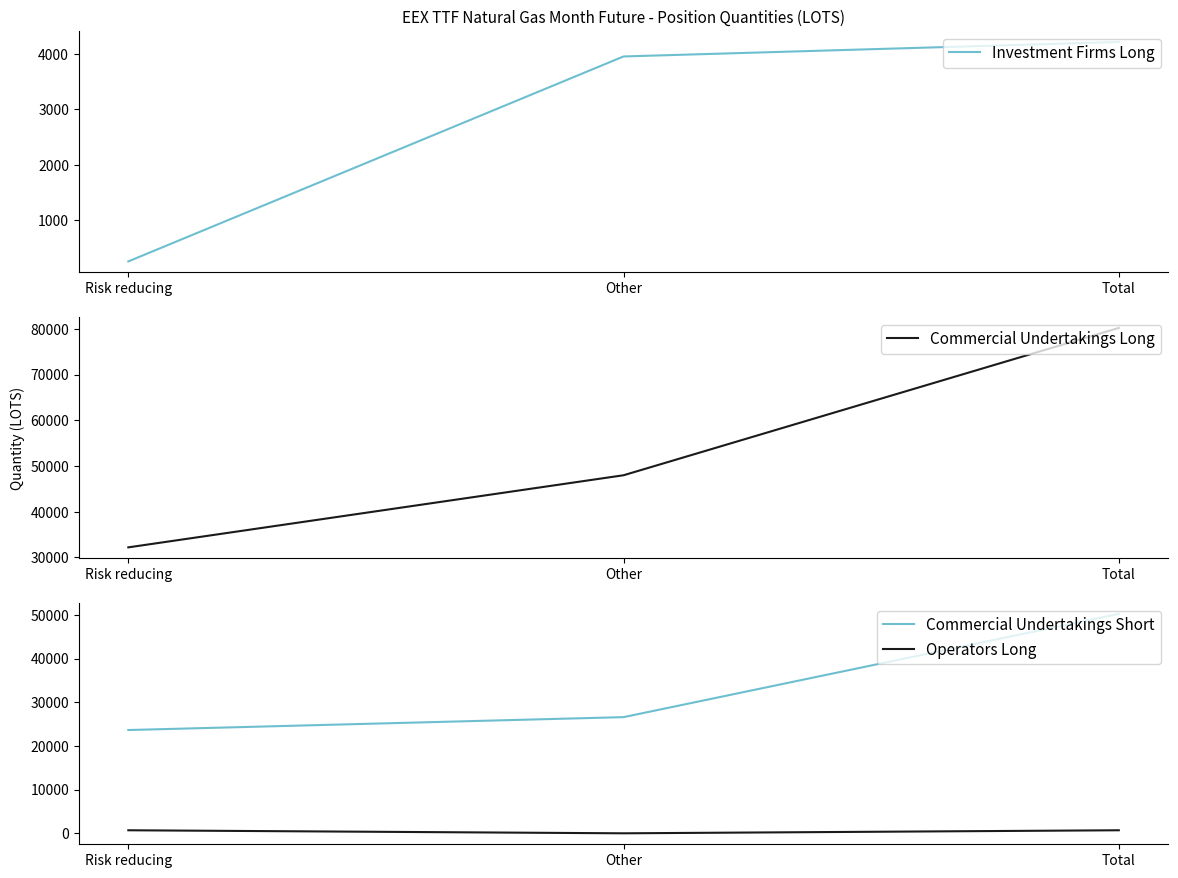

Is it true that Commercial Undertakings Short equals 8739.7 at Other?

False